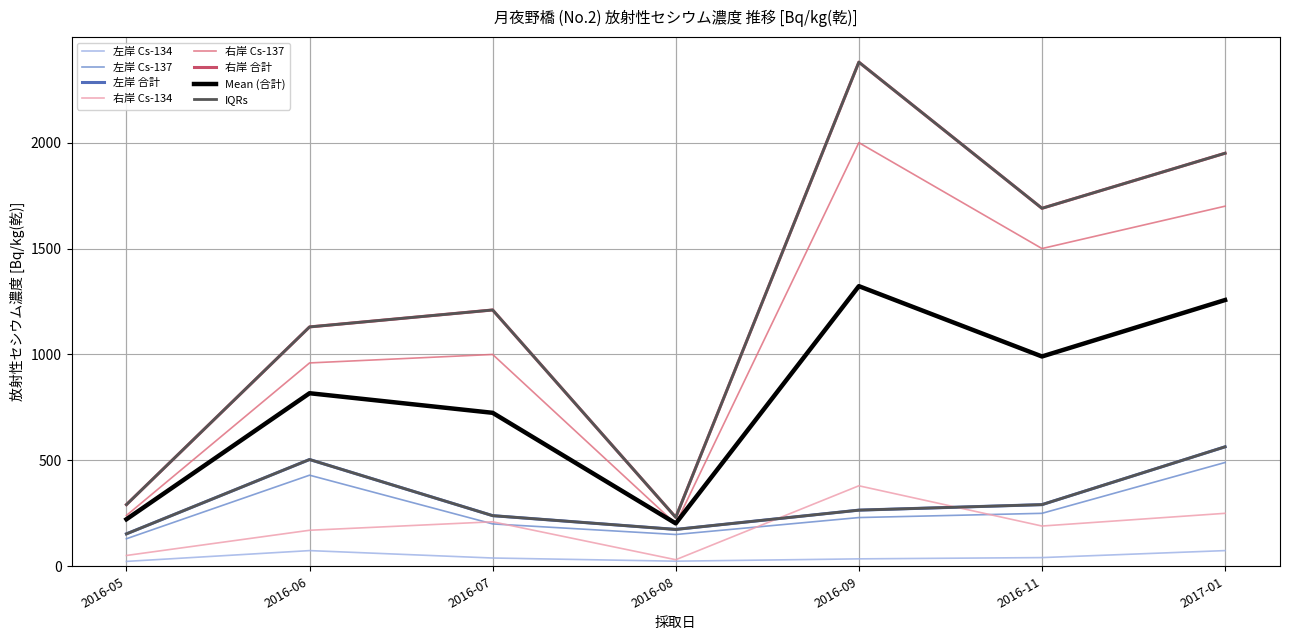

Is this an area chart (filled region under the line)?

No